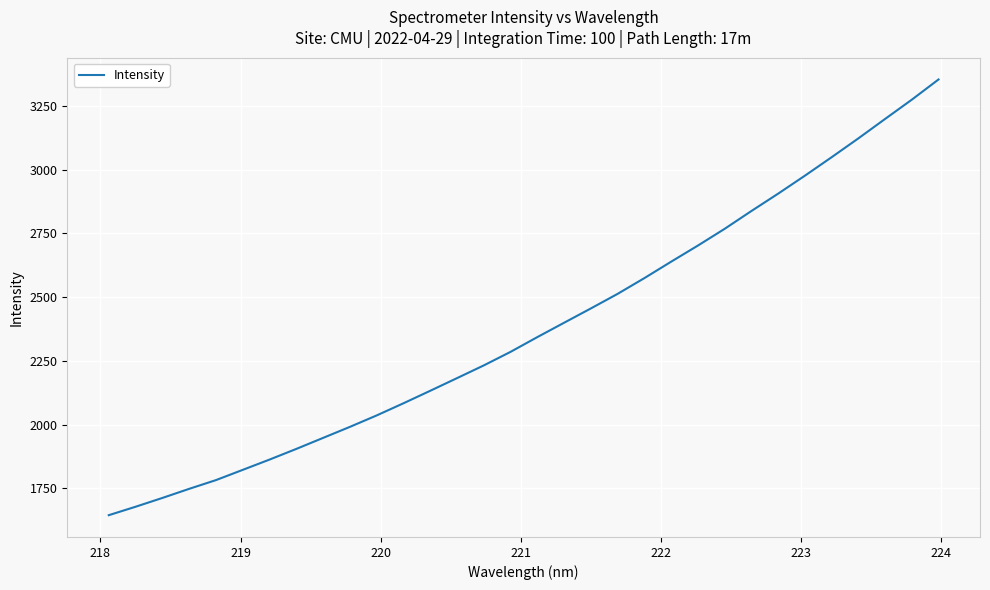

What is the smallest value displayed?

1645.3